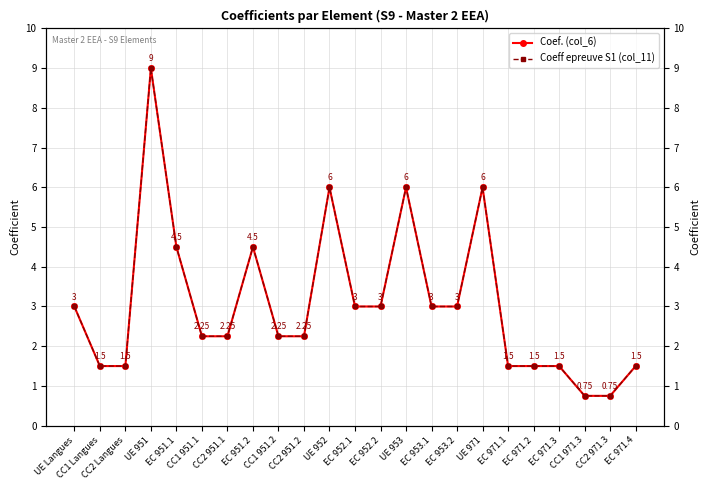

Reading right to left, what are all the values shown in this chart?

Coef. (col_6): EC 971.4=1.5	CC2 971.3=0.8	CC1 971.3=0.8	EC 971.3=1.5	EC 971.2=1.5	EC 971.1=1.5	UE 971=6.0	EC 953.2=3.0	EC 953.1=3.0	UE 953=6.0	EC 952.2=3.0	EC 952.1=3.0	UE 952=6.0	CC2 951.2=2.2	CC1 951.2=2.2	EC 951.2=4.5	CC2 951.1=2.2	CC1 951.1=2.2	EC 951.1=4.5	UE 951=9.0	CC2 Langues=1.5	CC1 Langues=1.5	UE Langues=3.0
Coeff epreuve S1 (col_11): EC 971.4=1.5	CC2 971.3=0.8	CC1 971.3=0.8	EC 971.3=1.5	EC 971.2=1.5	EC 971.1=1.5	UE 971=6.0	EC 953.2=3.0	EC 953.1=3.0	UE 953=6.0	EC 952.2=3.0	EC 952.1=3.0	UE 952=6.0	CC2 951.2=2.2	CC1 951.2=2.2	EC 951.2=4.5	CC2 951.1=2.2	CC1 951.1=2.2	EC 951.1=4.5	UE 951=9.0	CC2 Langues=1.5	CC1 Langues=1.5	UE Langues=3.0